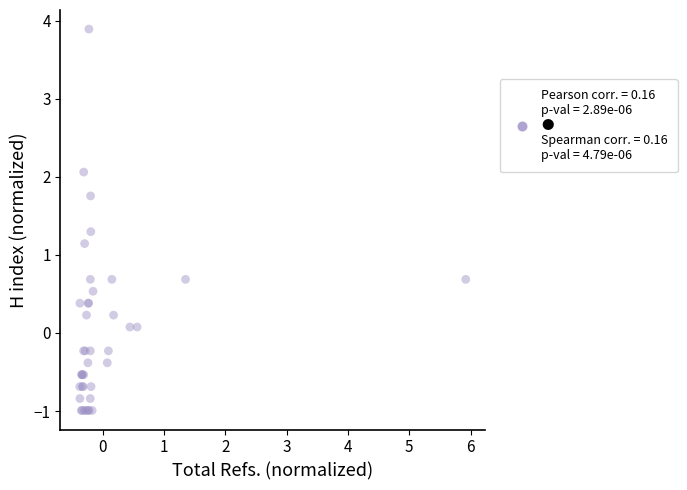

What Y value in the scatter plot is closest to 1?

1.1